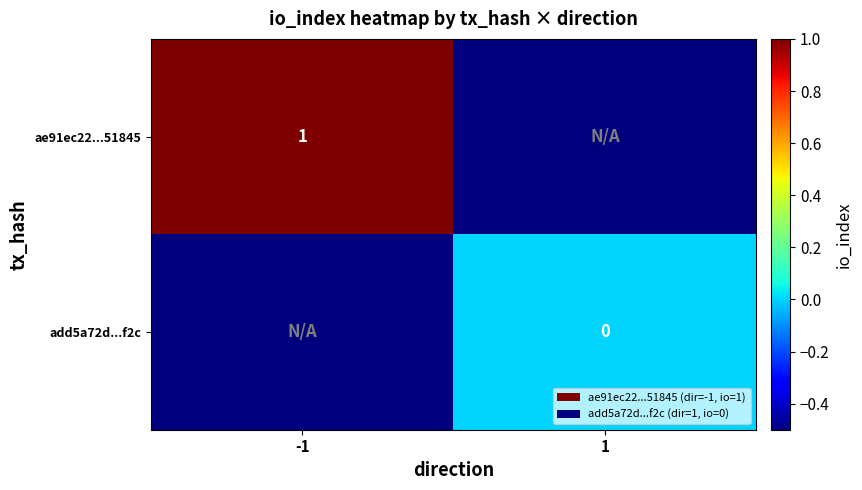

Is it true that ae91ec22...51845 equals 1.0 at -1?

True